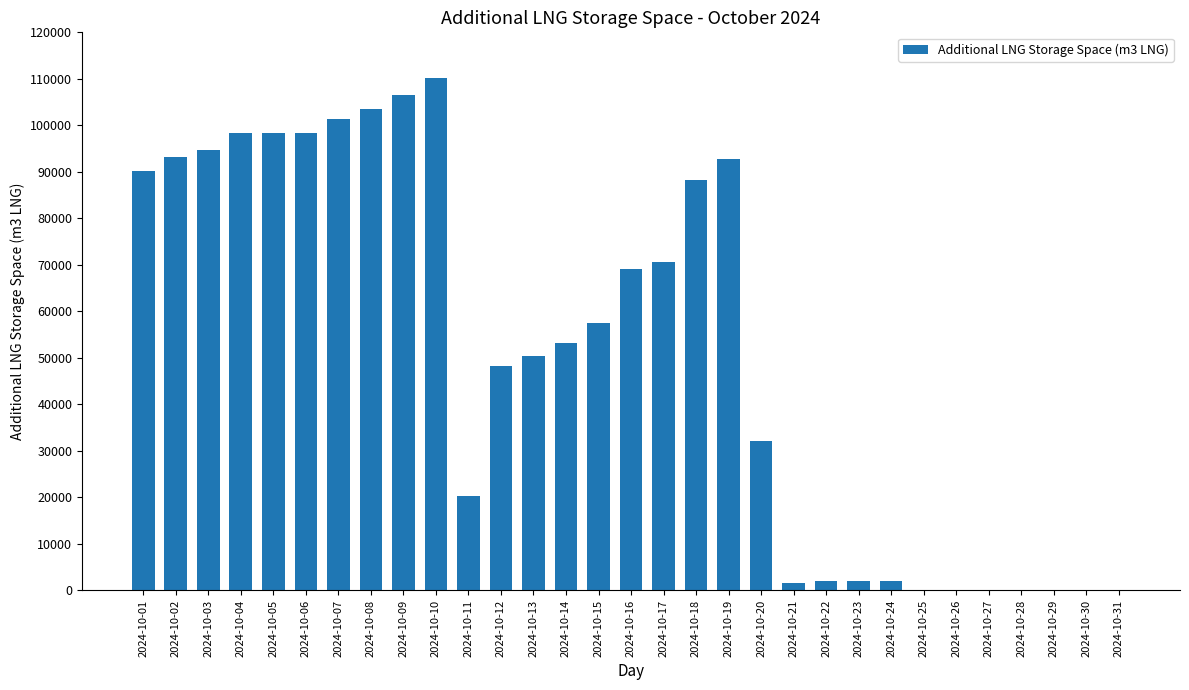

What is the difference between the values at 2024-10-25 and 2024-10-04?

98401